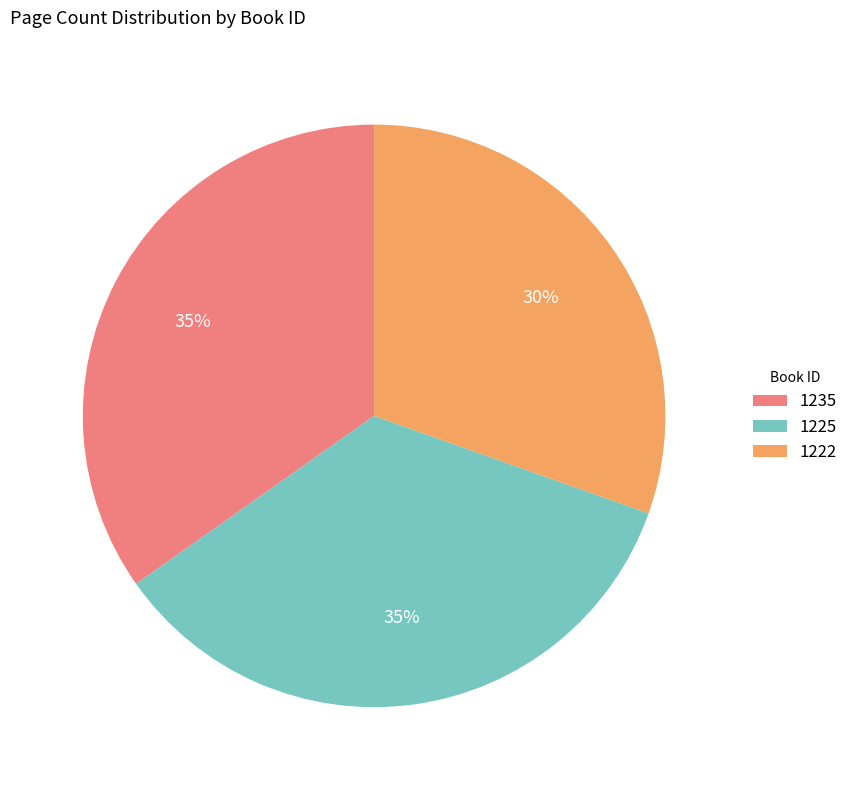

What is the ratio of the value at 1222 to the value at 1225?

0.9